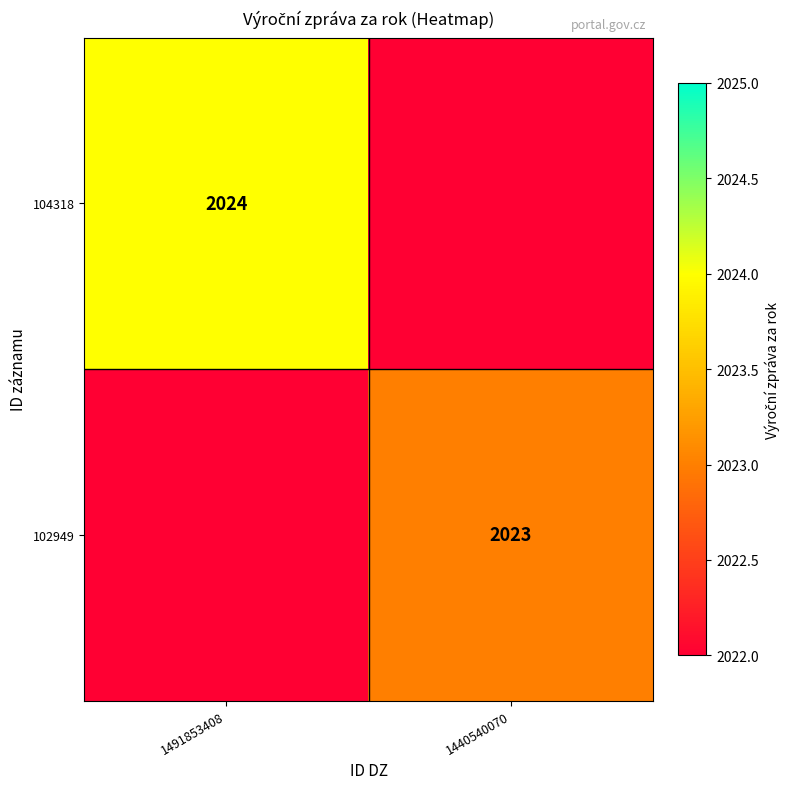

Is it true that 104318 equals 2024 at 1491853408?

True